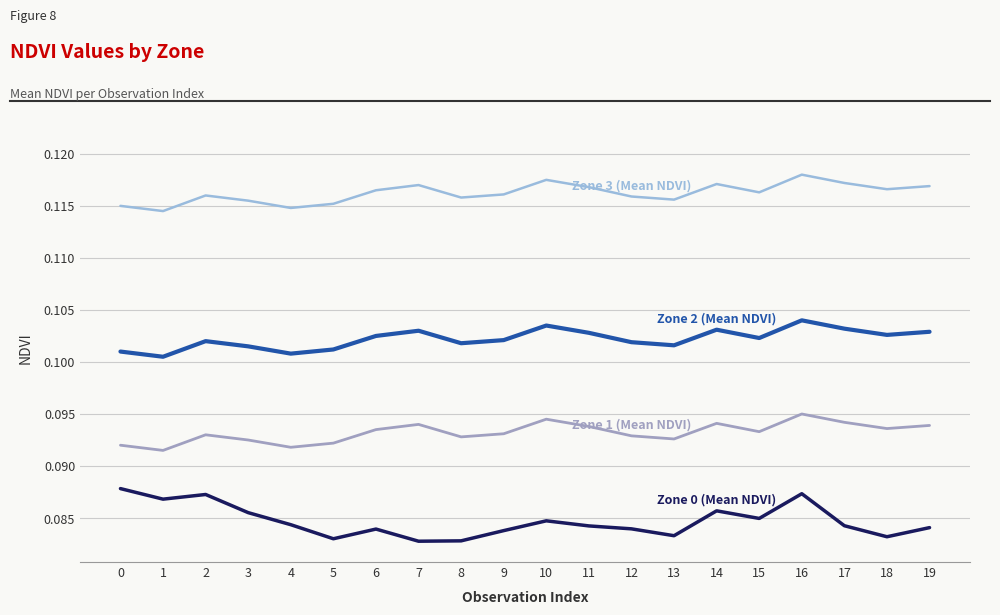

At which category is the sum across all series the highest?

16